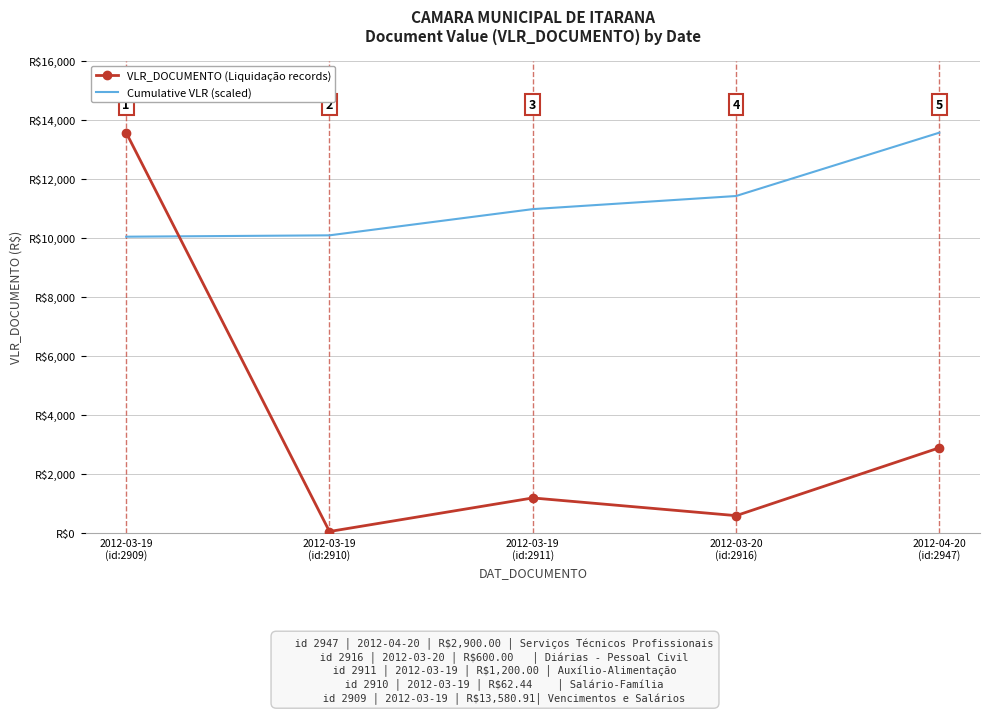

List the labels in order of VLR_DOCUMENTO (Liquidação records) value, smallest first.

2012-03-19
(id:2910), 2012-03-20
(id:2916), 2012-03-19
(id:2911), 2012-04-20
(id:2947), 2012-03-19
(id:2909)